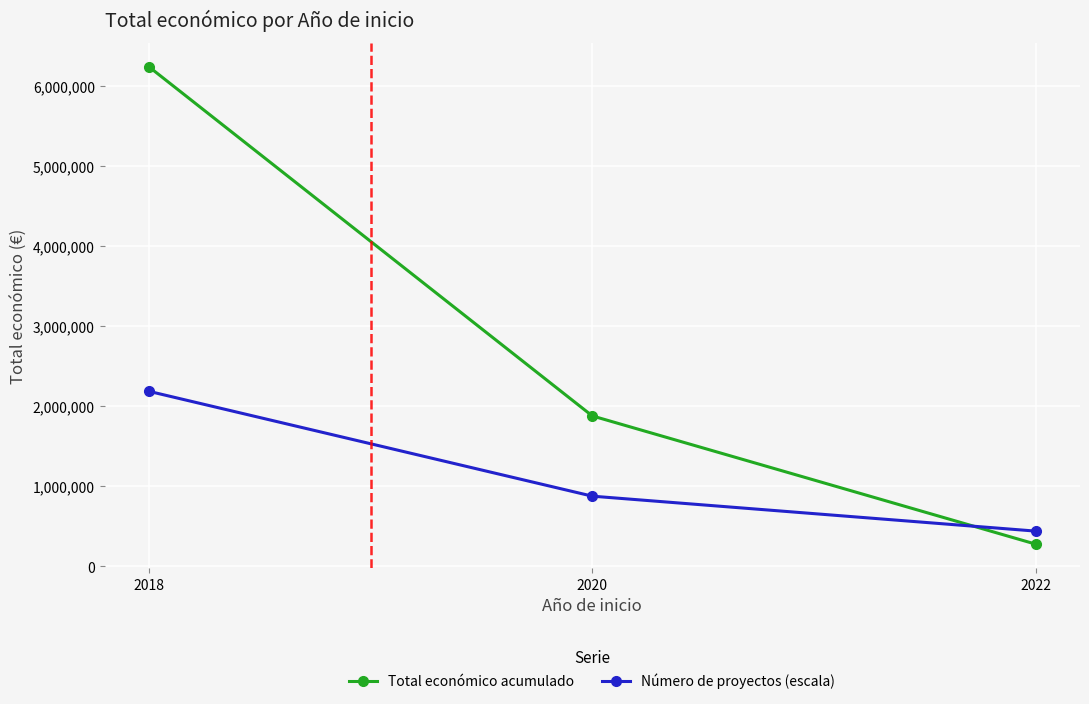

Which series has the largest range (max minus min)?

Total económico acumulado